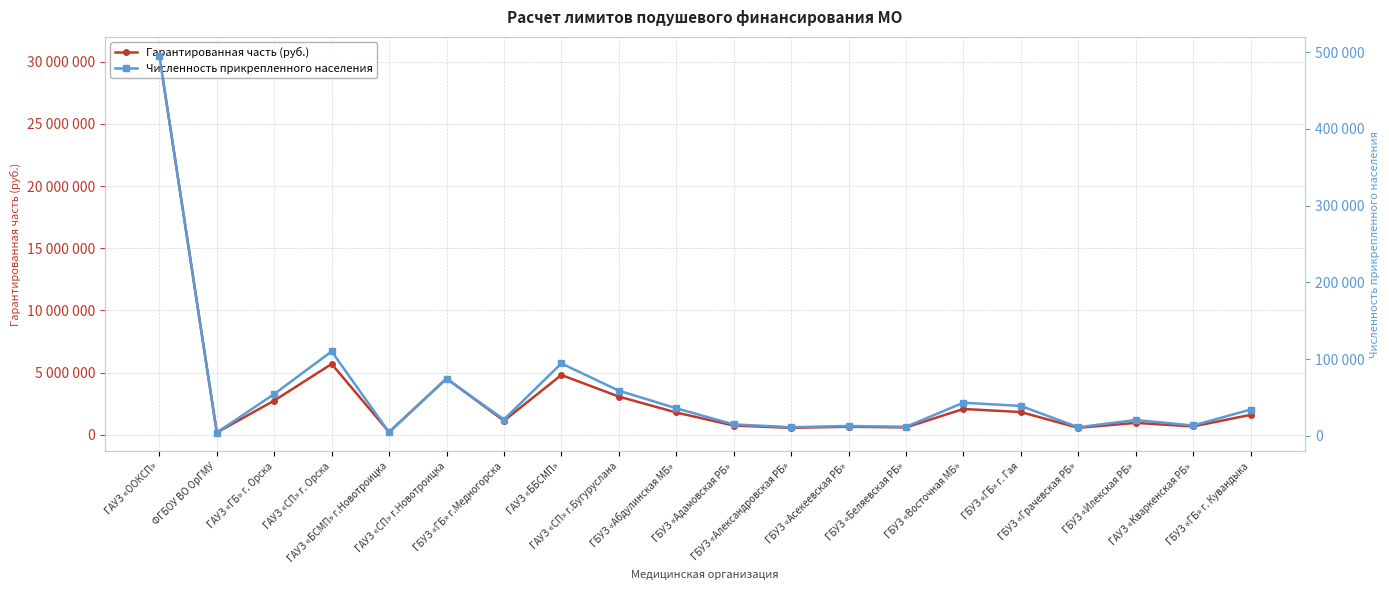

List the series in order of their peak value, lowest first.

Численность прикрепленного населения, Гарантированная часть (руб.)